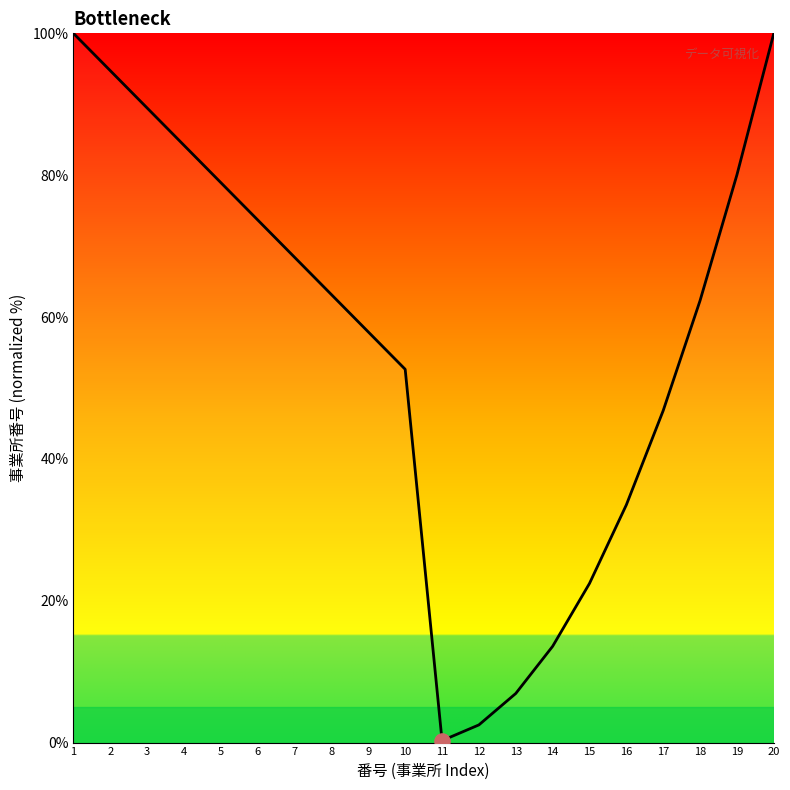

What is the change in value from 17 to 18?

+15.5